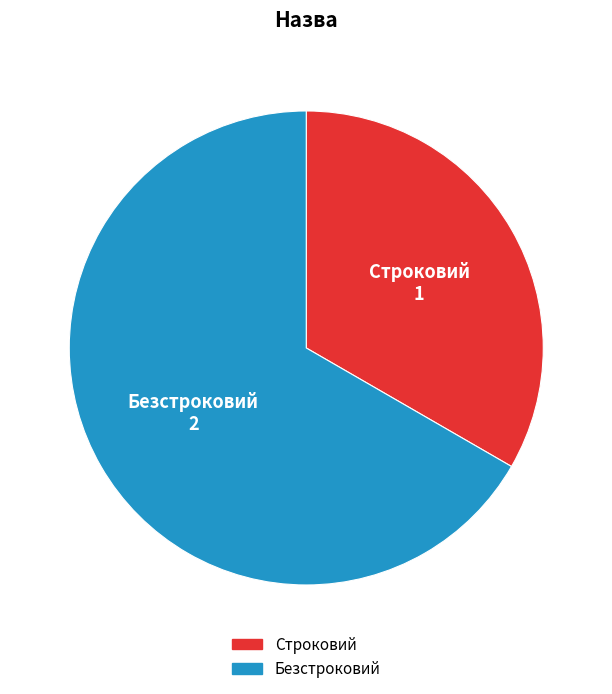

Between Строковий and Безстроковий, which is larger?

Безстроковий